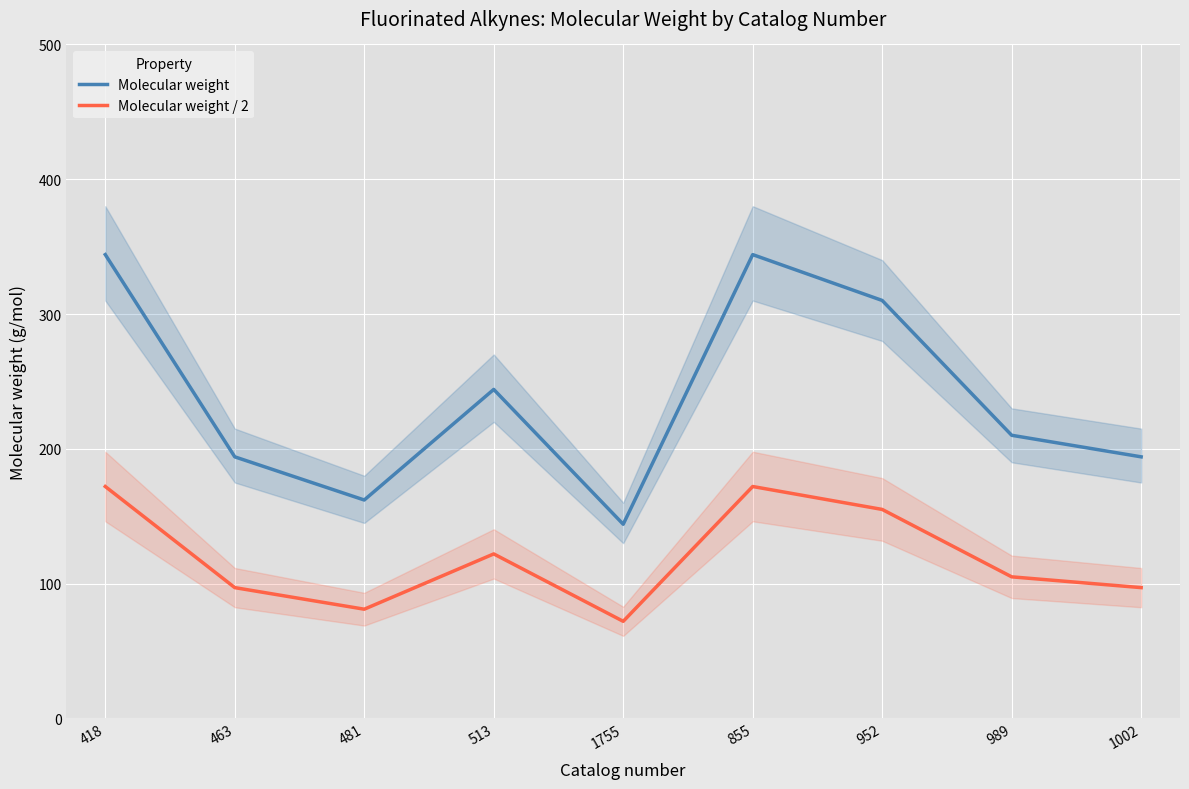

How many values in the Molecular weight series exceed 210?

5